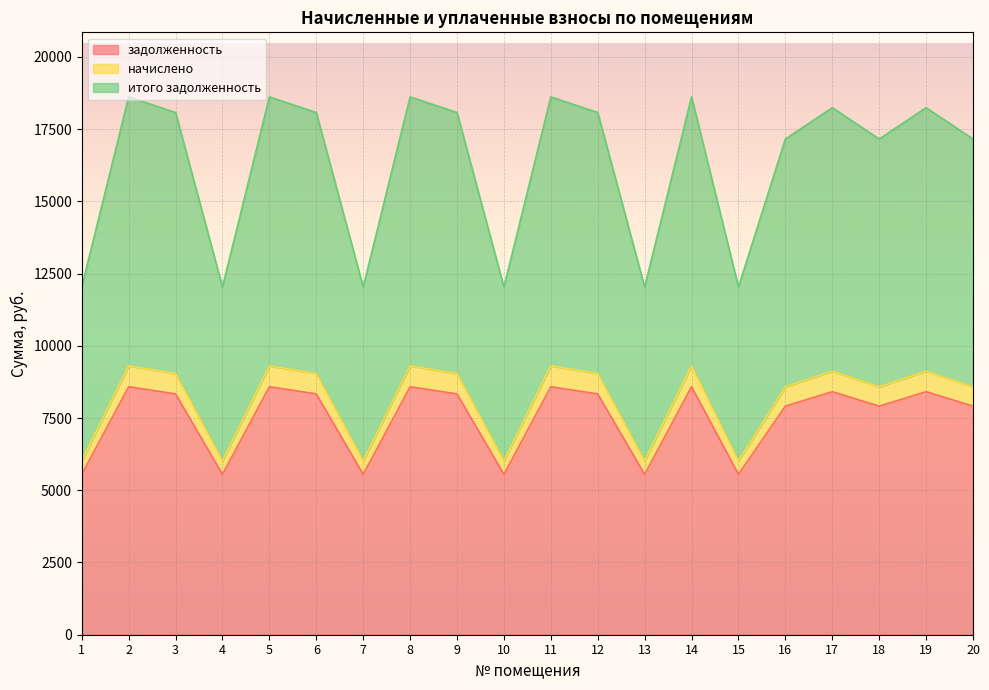

True or false: итого задолженность and начислено cross at least once.

False